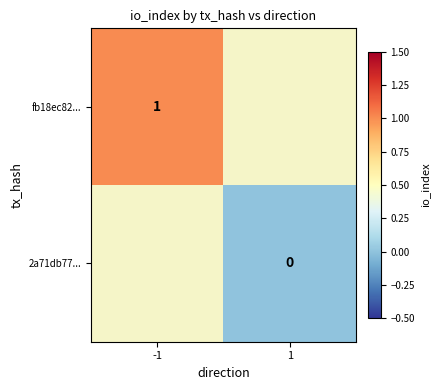

Is the value of fb18ec82... at -1 greater than the value of 2a71db77... at 1?

Yes